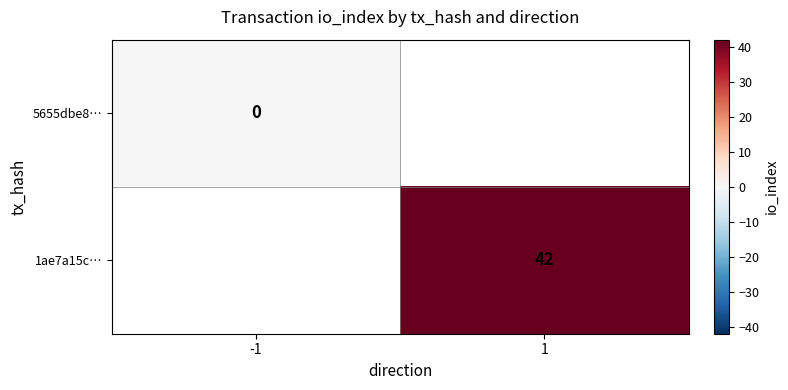

True or false: 1ae7a15c… has a value of 42 at 1.

True